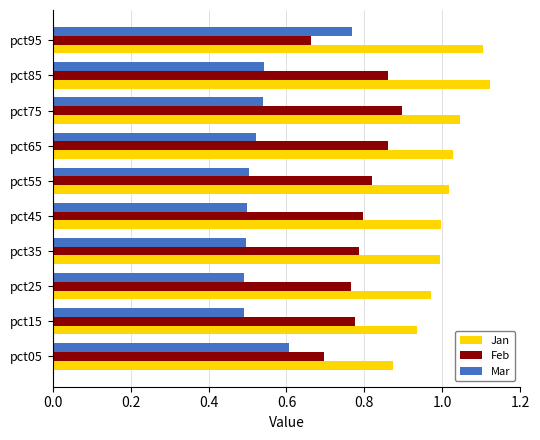

List the series in order of their peak value, highest first.

Jan, Feb, Mar